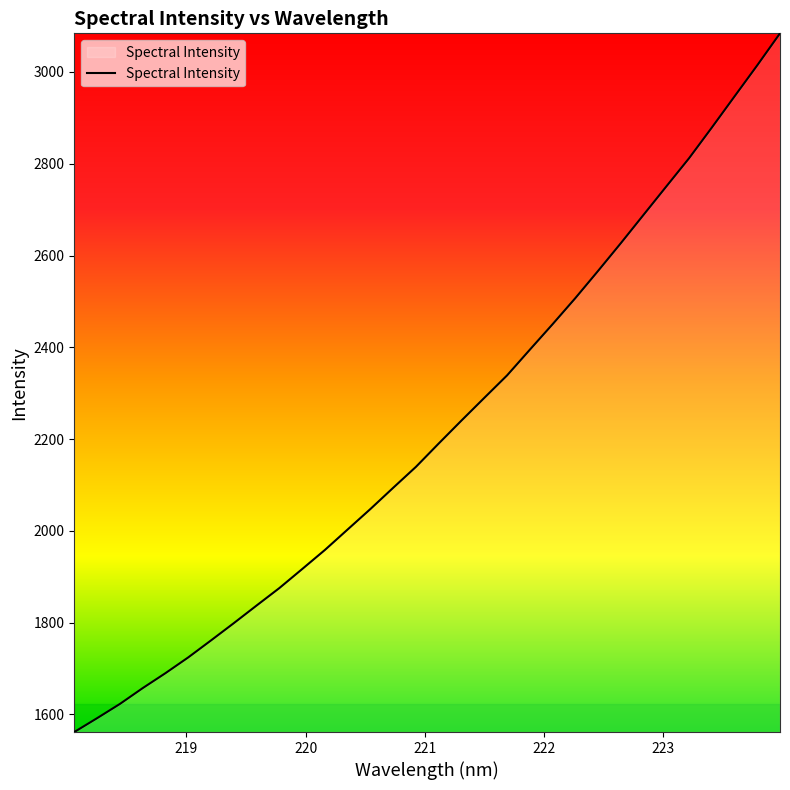

What is the maximum value shown in the chart?

3084.2